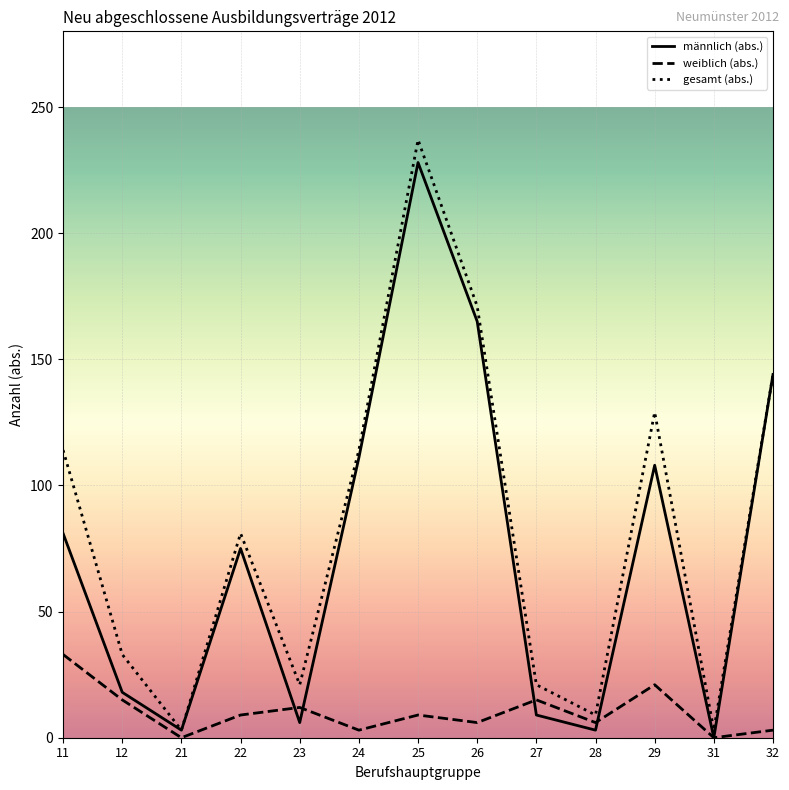

True or false: gesamt (abs.) has a value of 3 at 31.

True